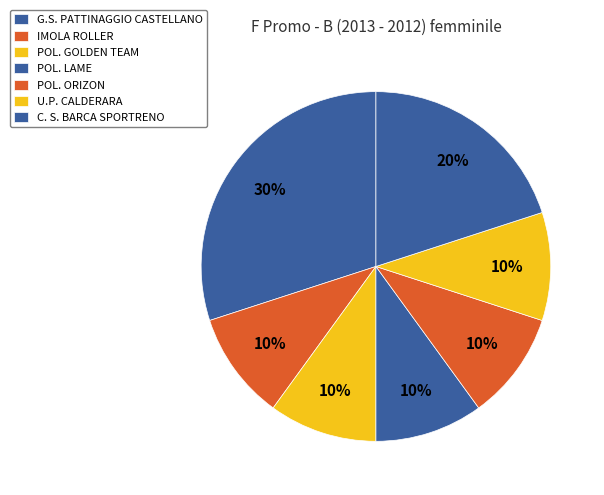

What is the largest slice in the pie chart?

G.S. PATTINAGGIO CASTELLANO